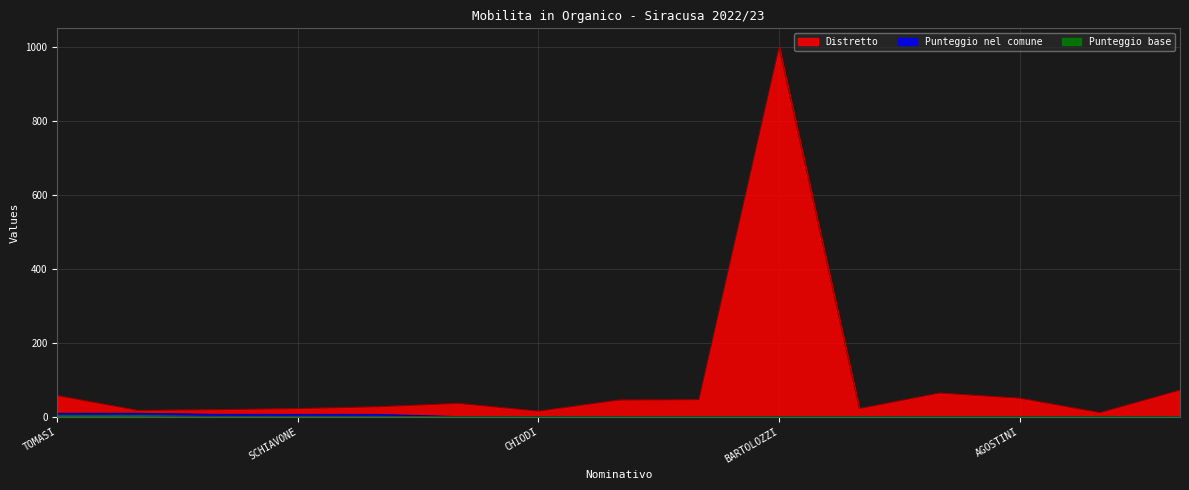

What is the label of the 3rd point from the right?

AGOSTINI